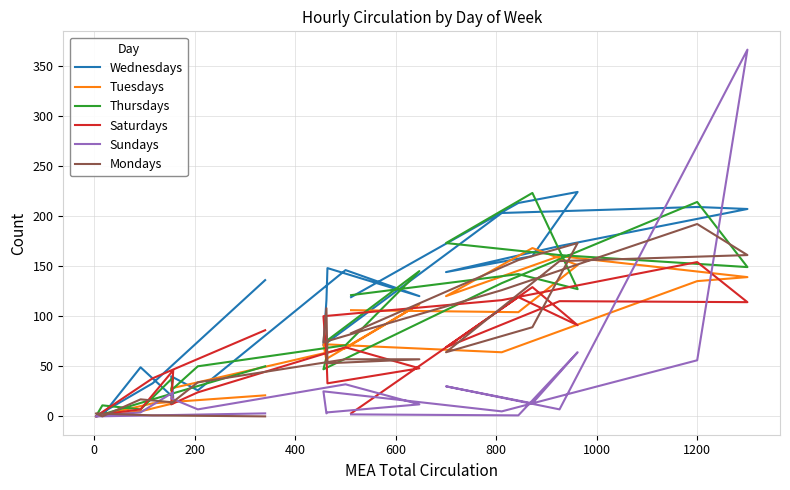

Which series ends up on top after the final intersection of Thursdays and Wednesdays?

Thursdays